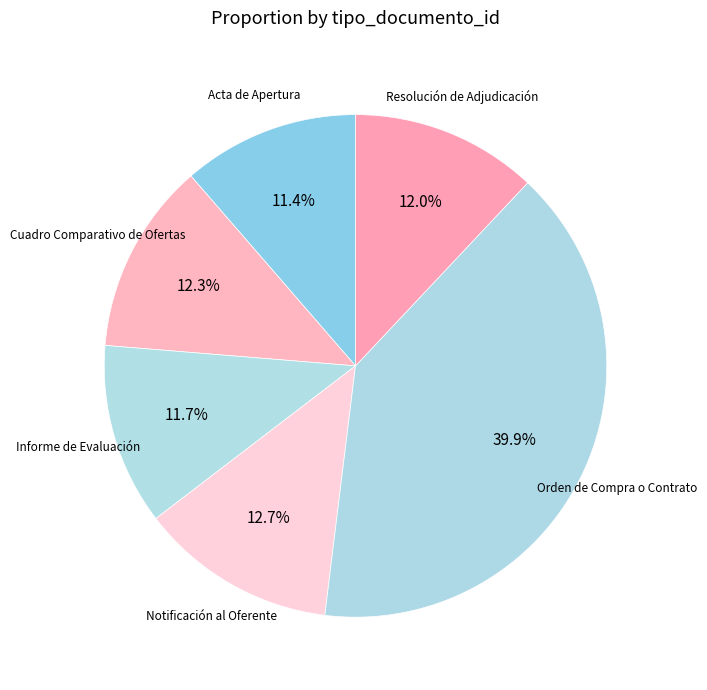

To the nearest percent, what portion does Acta de Apertura represent?

11%